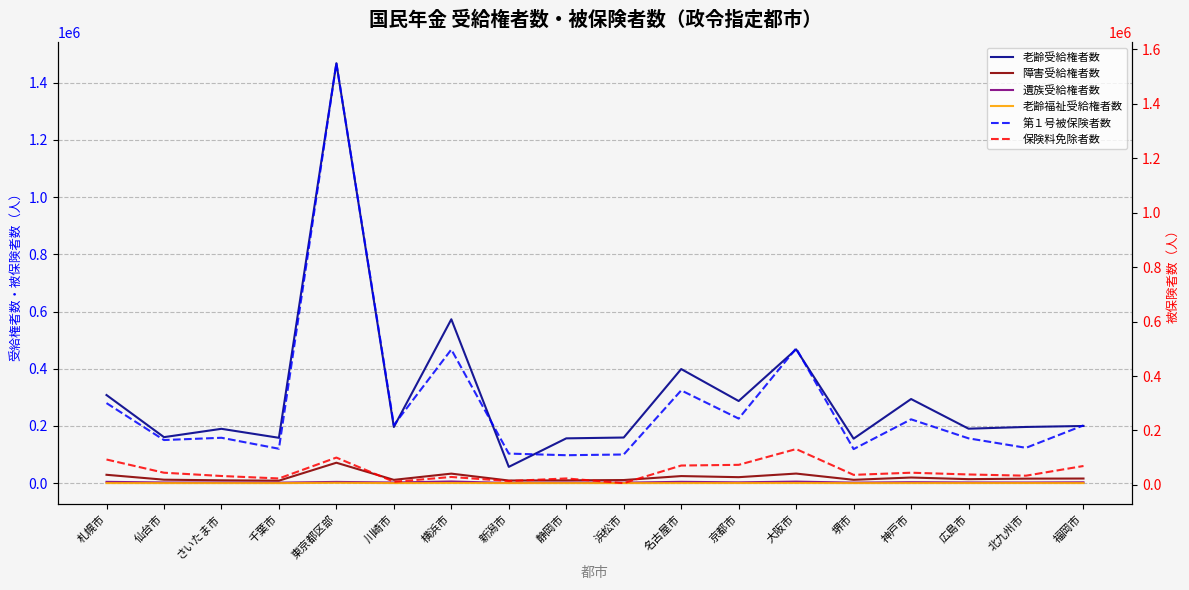

How many categories are shown in the chart?

18